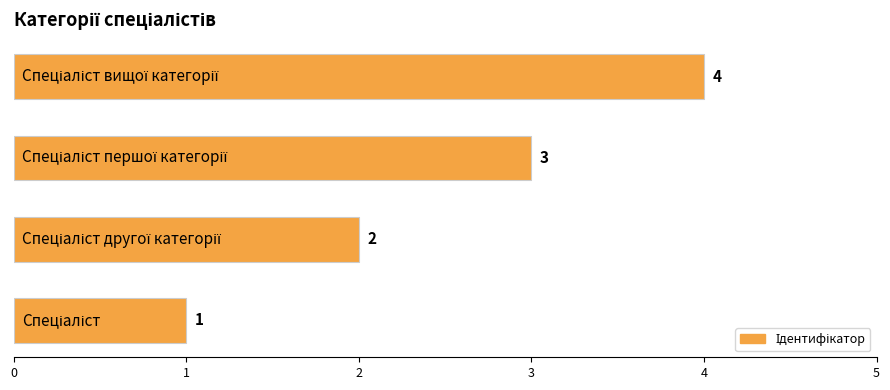

What is the difference between the maximum and minimum values?

3